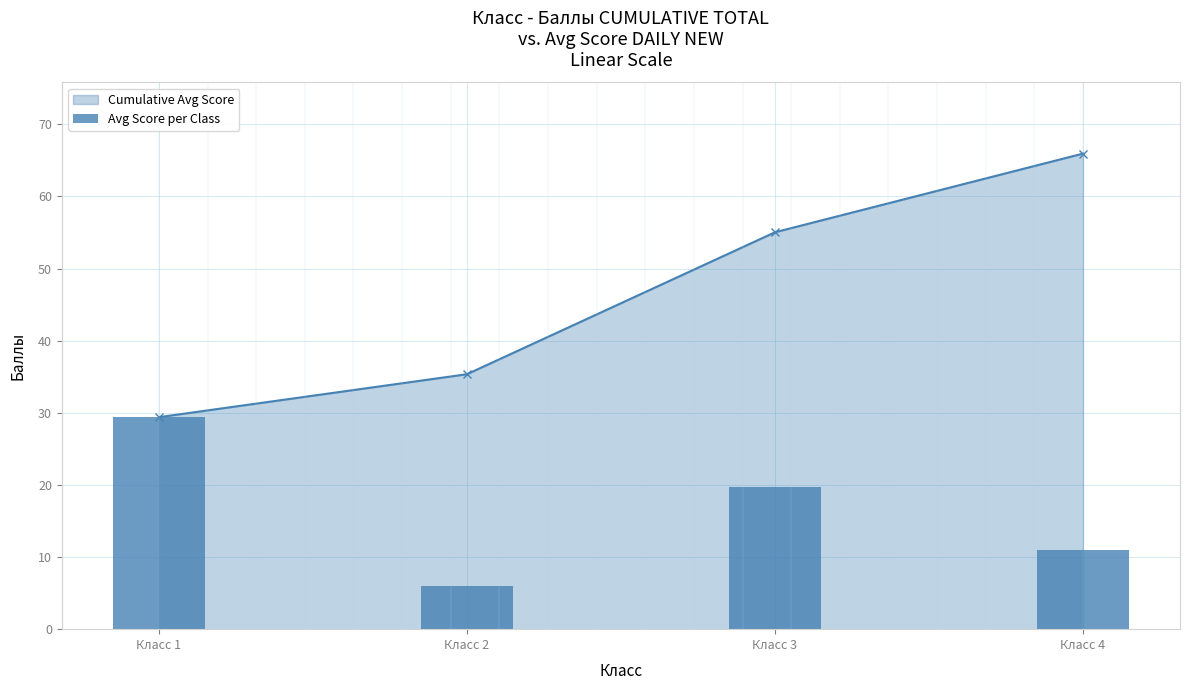

What is the value of the 3rd bar from the left?

19.7